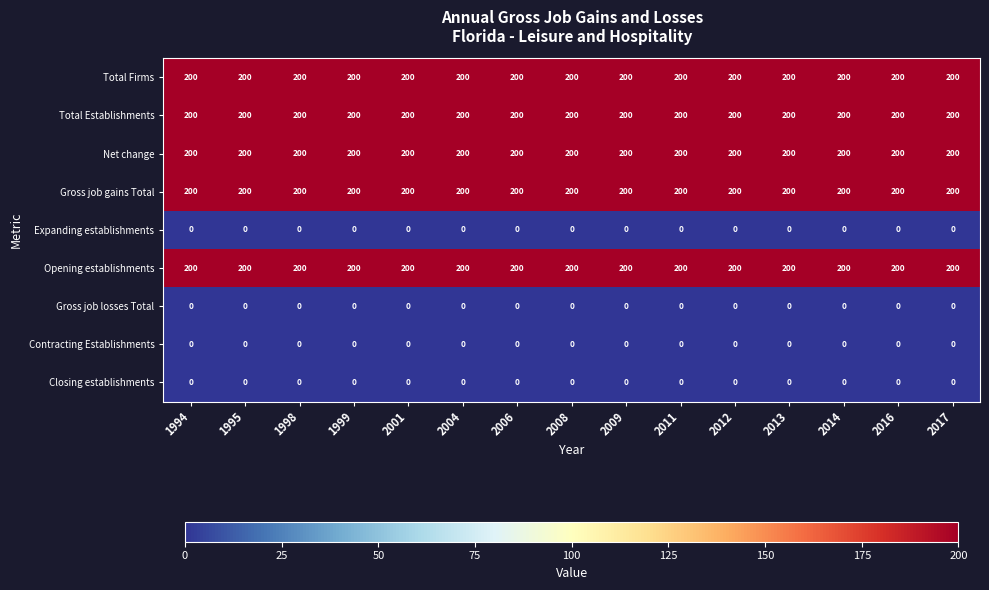

The value of Total Firms at 1994 is 49. True or false?

False